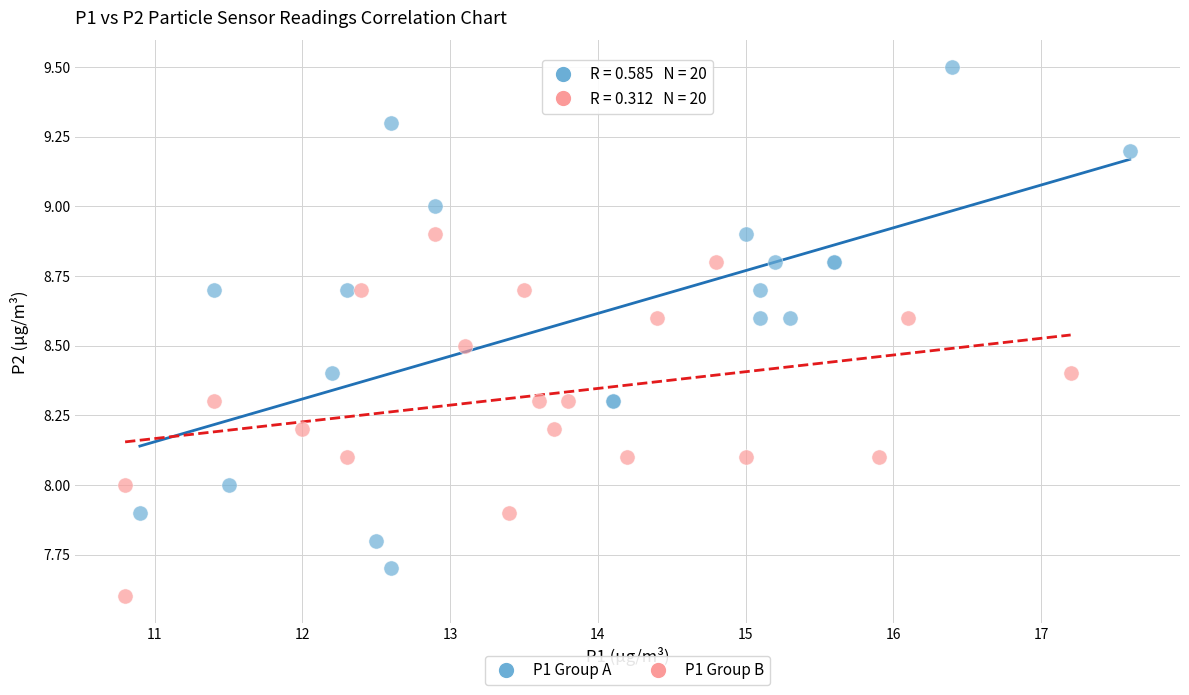

Which series has the widest spread of Y values?

P1 Group A